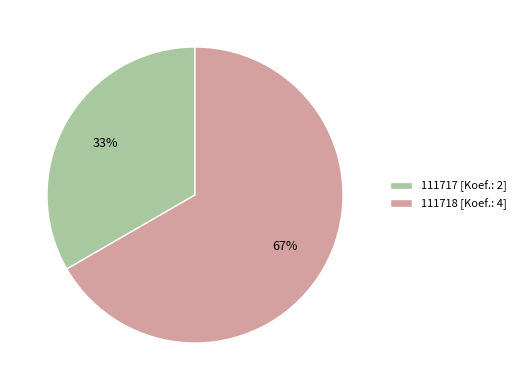

Rank the categories by value from lowest to highest.

111717, 111718